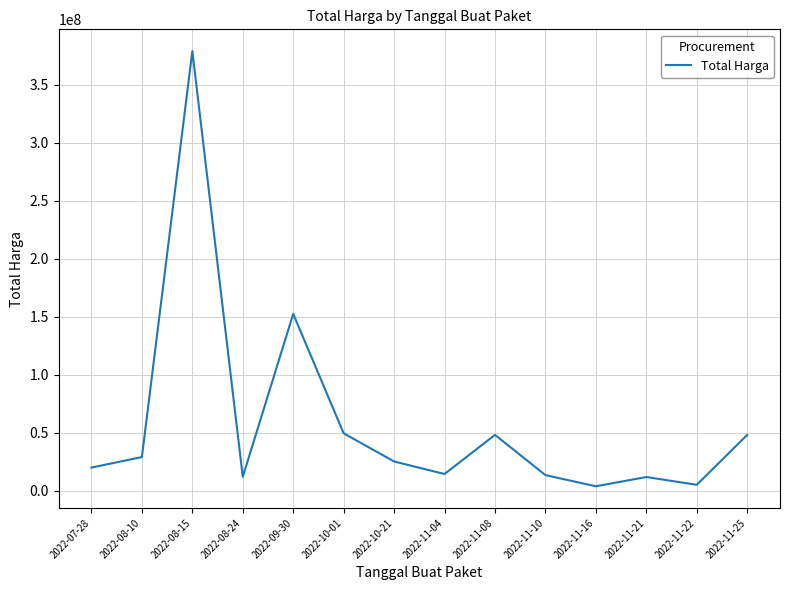

Is it true that the value at 2022-09-30 is 152477000?

True